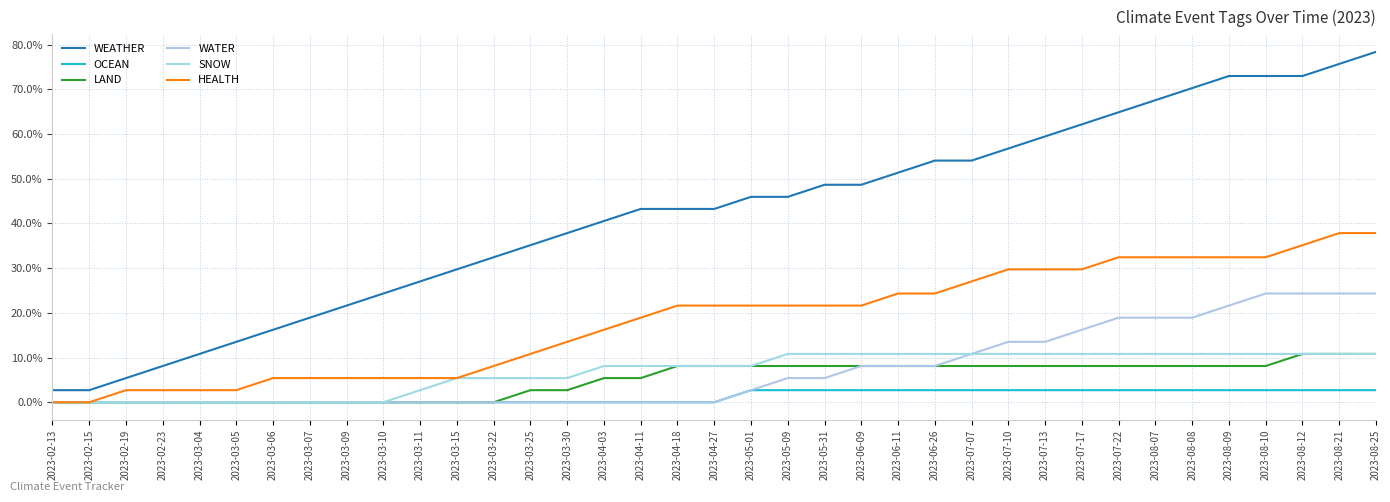

What is the difference between the maximum and minimum values in the WEATHER series?

75.7